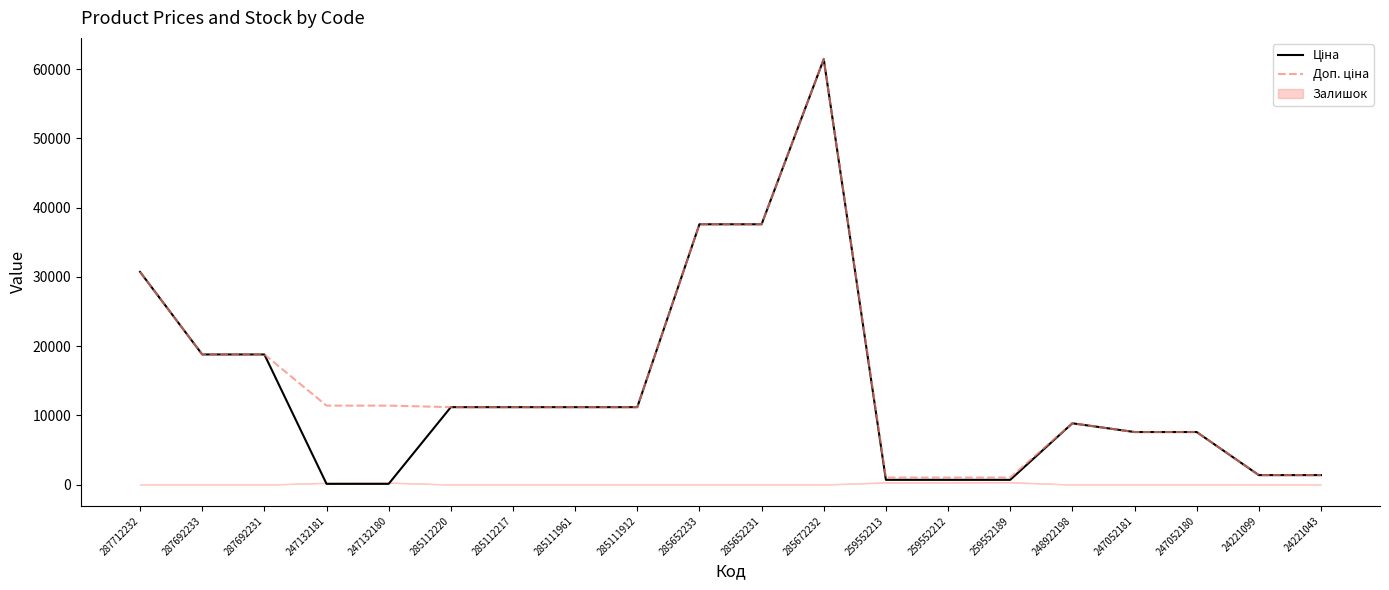

Where is the first local maximum for Ціна?

285672232